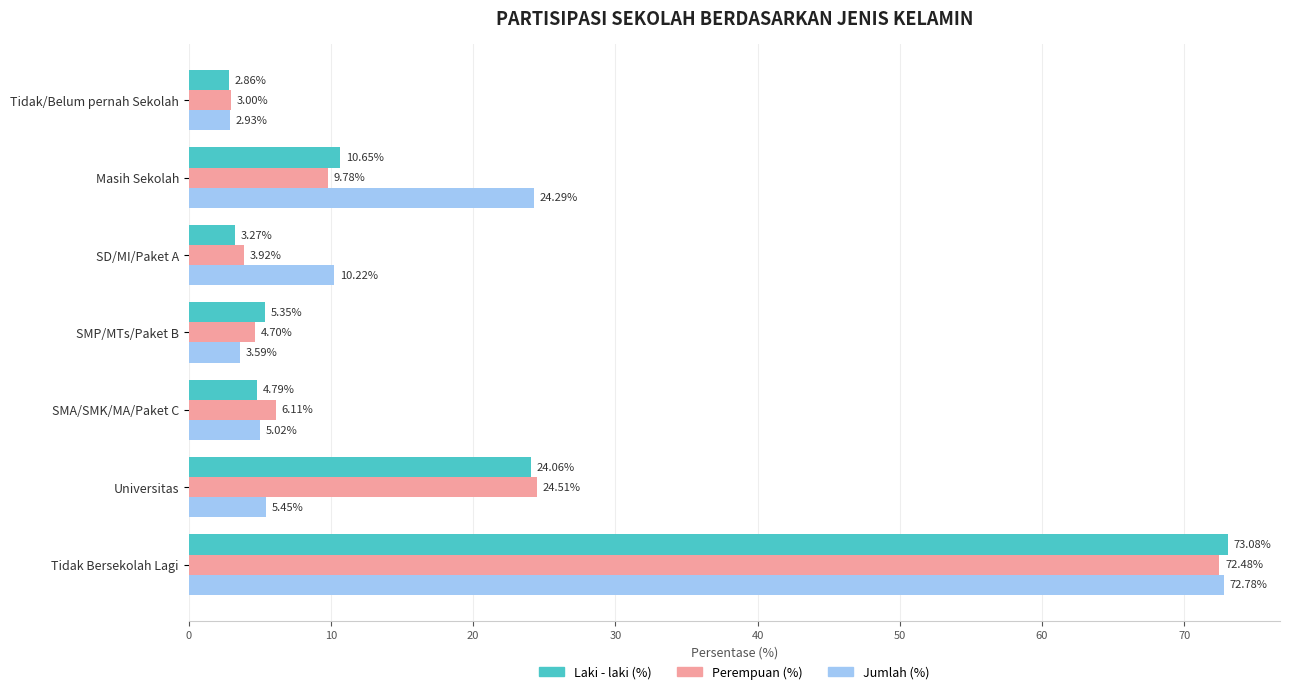

Between SD/MI/Paket A and Universitas, which series saw the biggest shift?

Laki - laki (%)